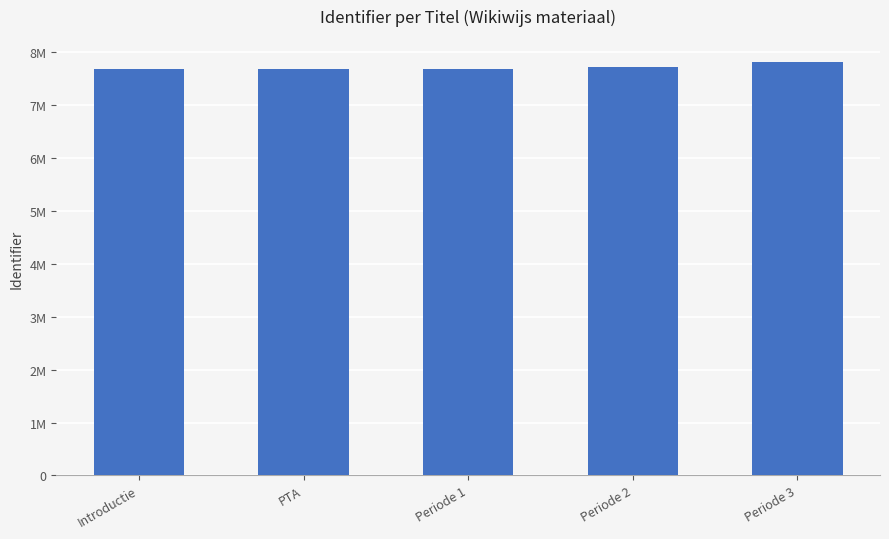

Reading right to left, extract all data points from this chart.

7807584	7726450	7680280	7680278	7680276